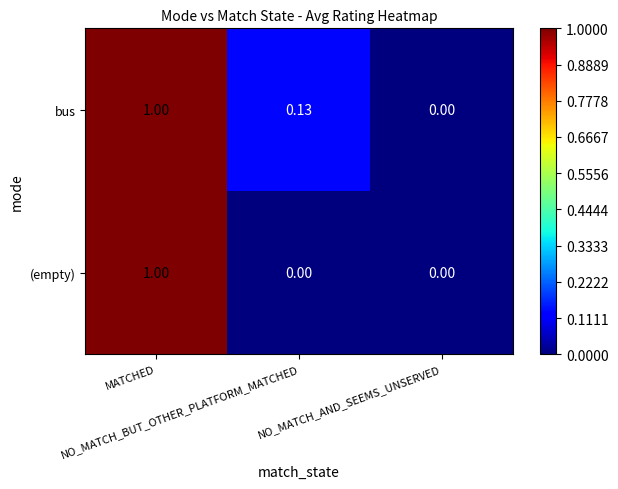

Which series has the largest total across all categories?

bus